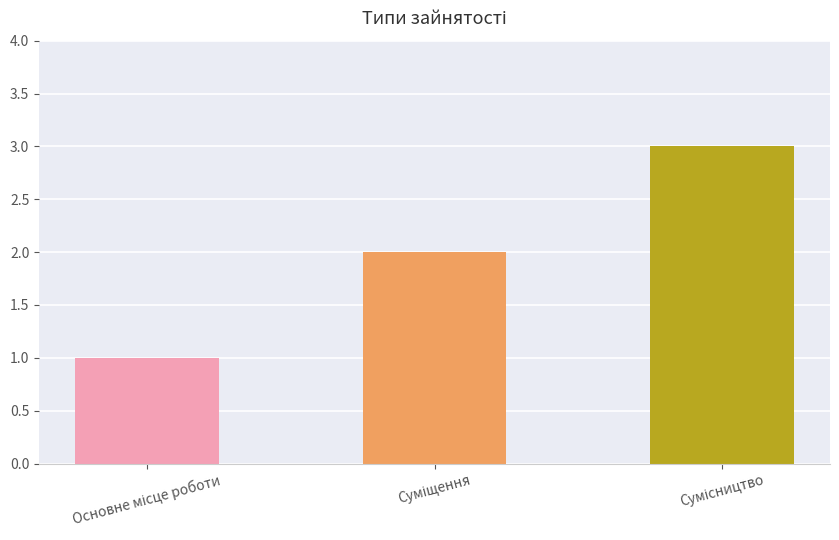

What is the sum of all values?

6